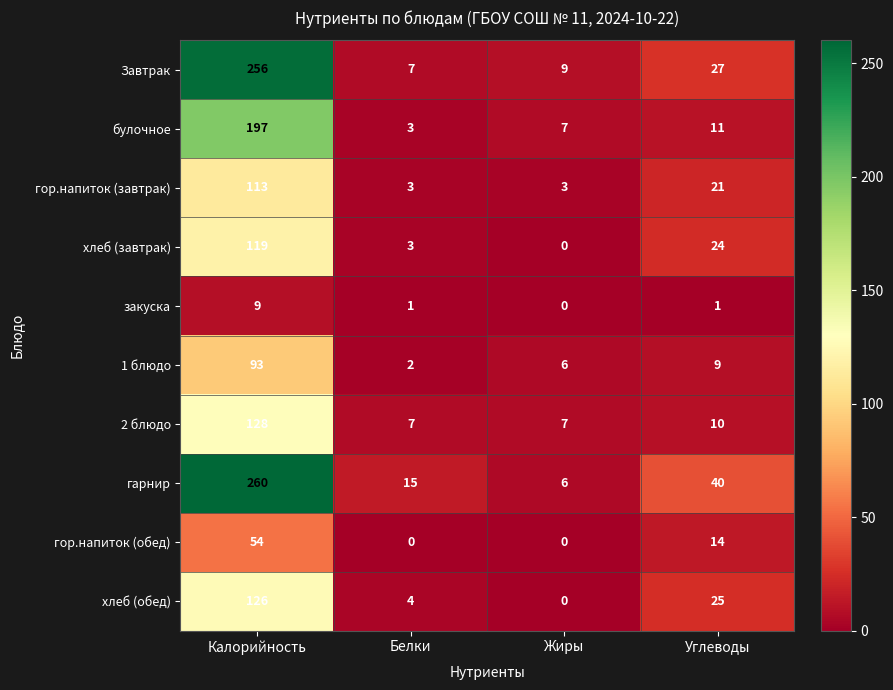

At Углеводы, list the series in order from smallest to largest.

закуска, 1 блюдо, 2 блюдо, булочное, гор.напиток (обед), гор.напиток (завтрак), хлеб (завтрак), хлеб (обед), Завтрак, гарнир